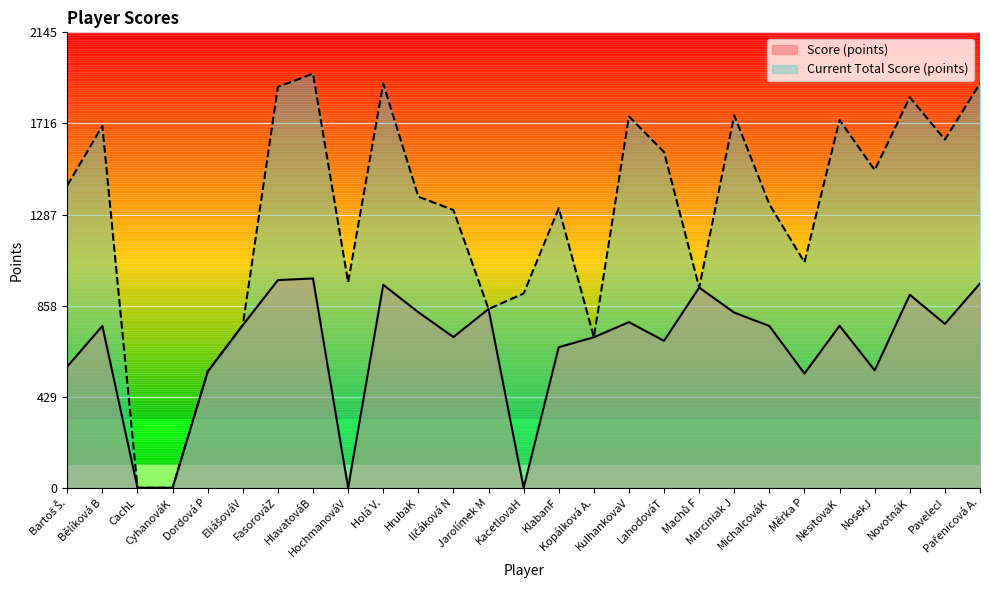

What is the difference between the Score (points) values at HrubaK and KulhankovaV?

47